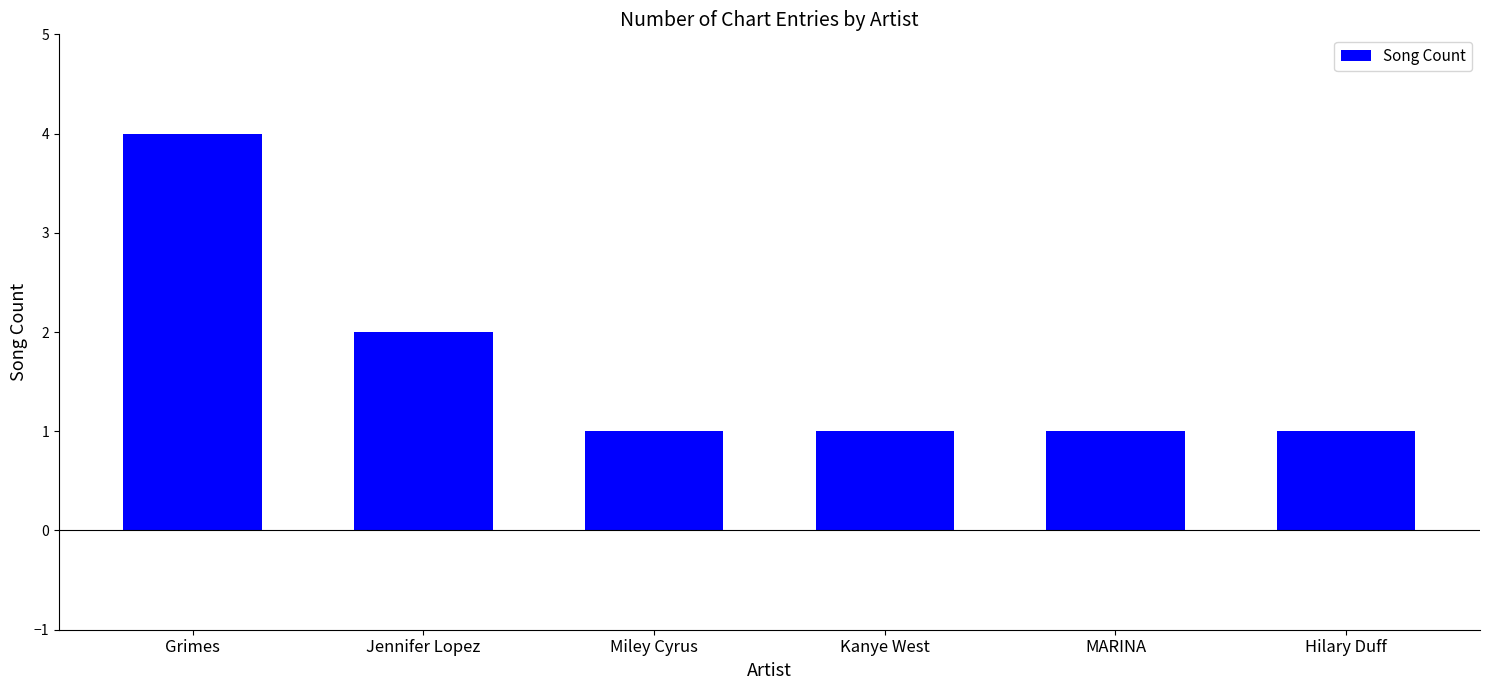

Between Jennifer Lopez and Grimes, which is larger?

Grimes